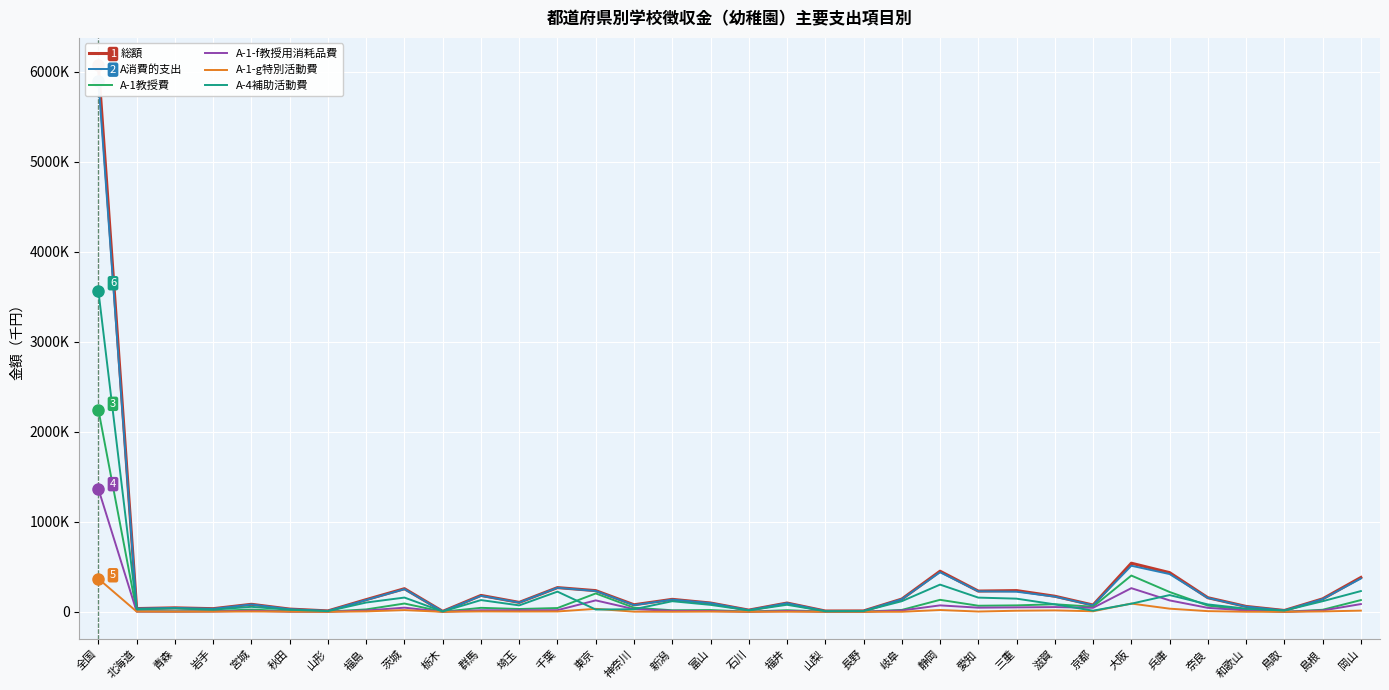

Does the chart display data point markers on the line(s)?

No